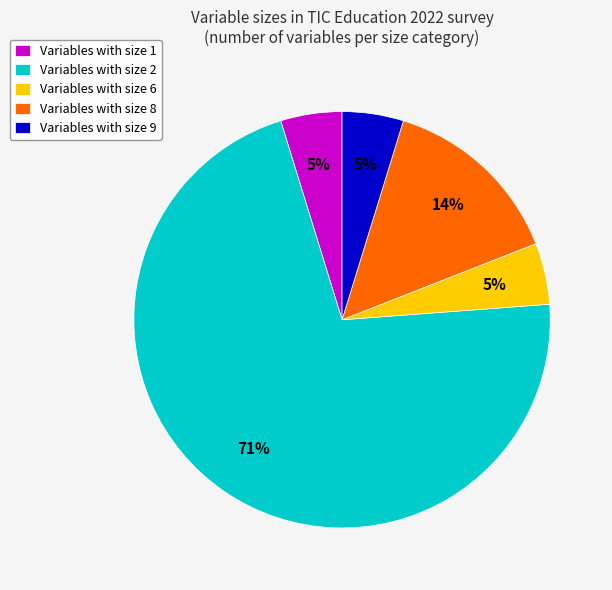

Is the sum of Variables with size 8 and Variables with size 9 greater than half?

No